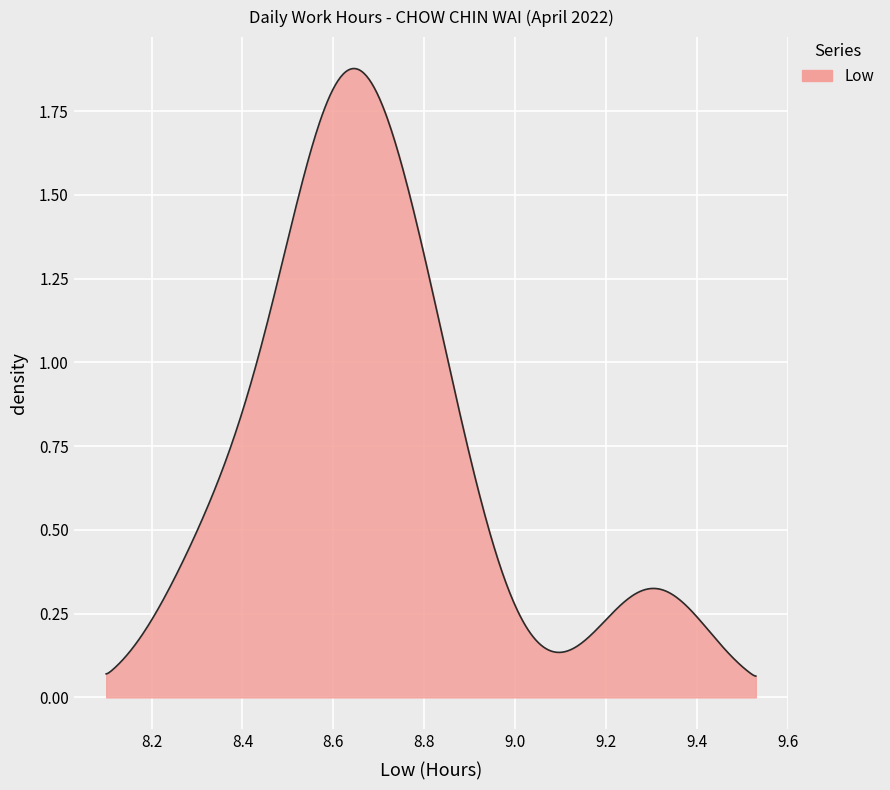

How many categories are shown in the chart?

500